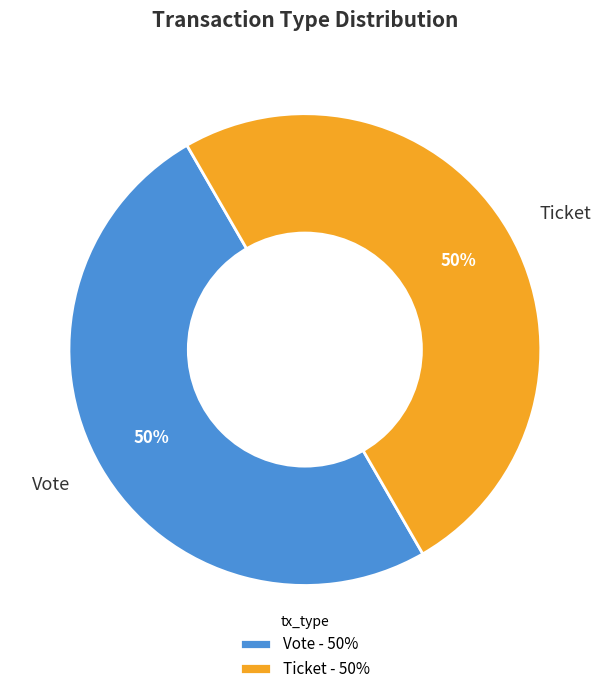

How many segments does this pie chart have?

2